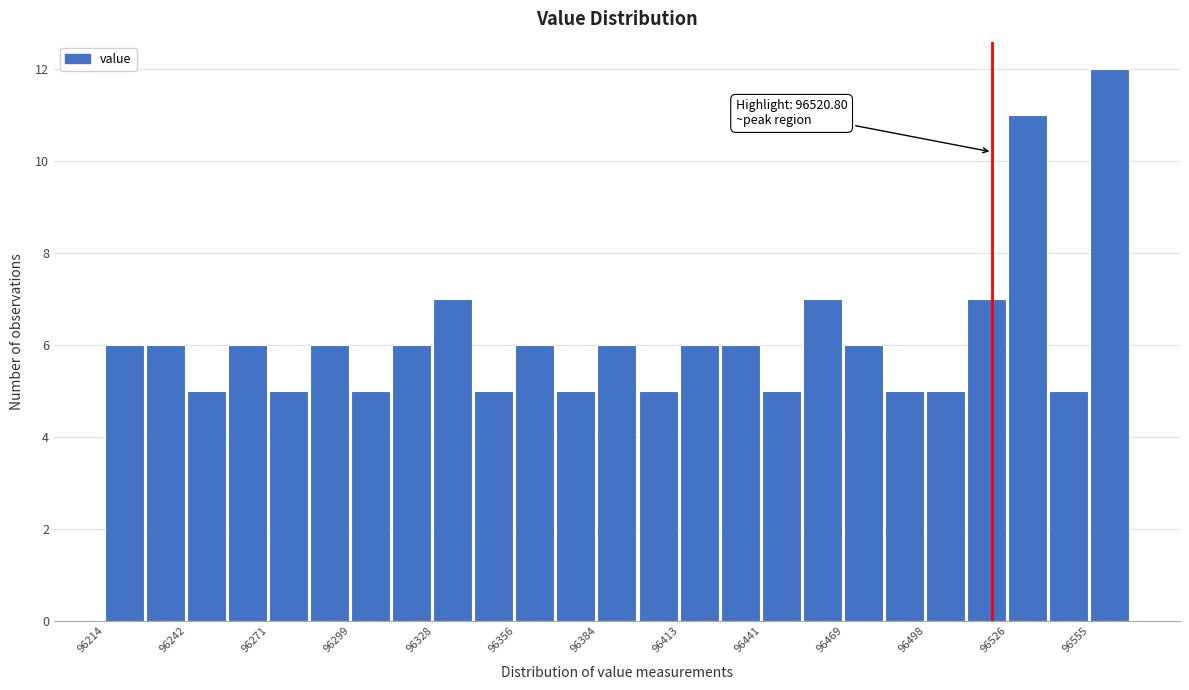

Read against the x-axis, roughly where is the centre of the tallest bar?

96560